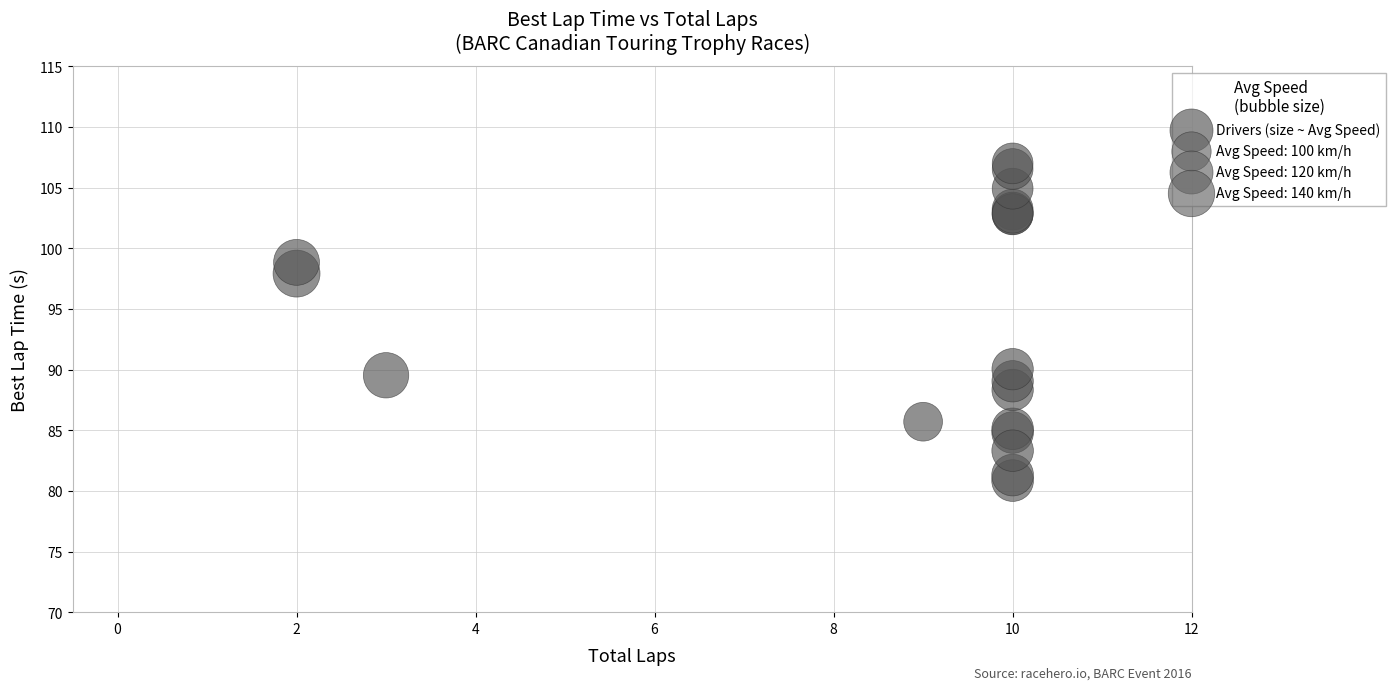

What Y value in the scatter plot is closest to 93?

90.0